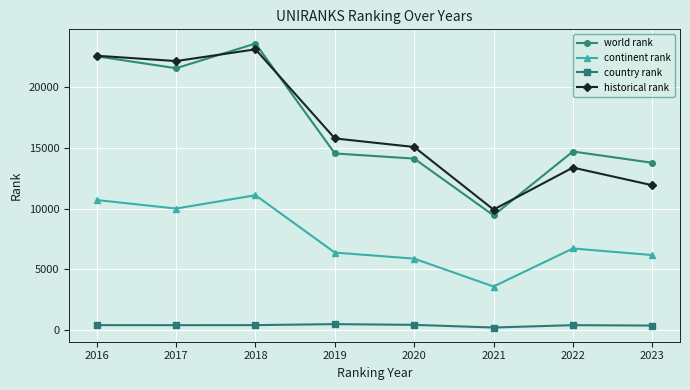

Which series ends up on top after the final intersection of world rank and historical rank?

world rank